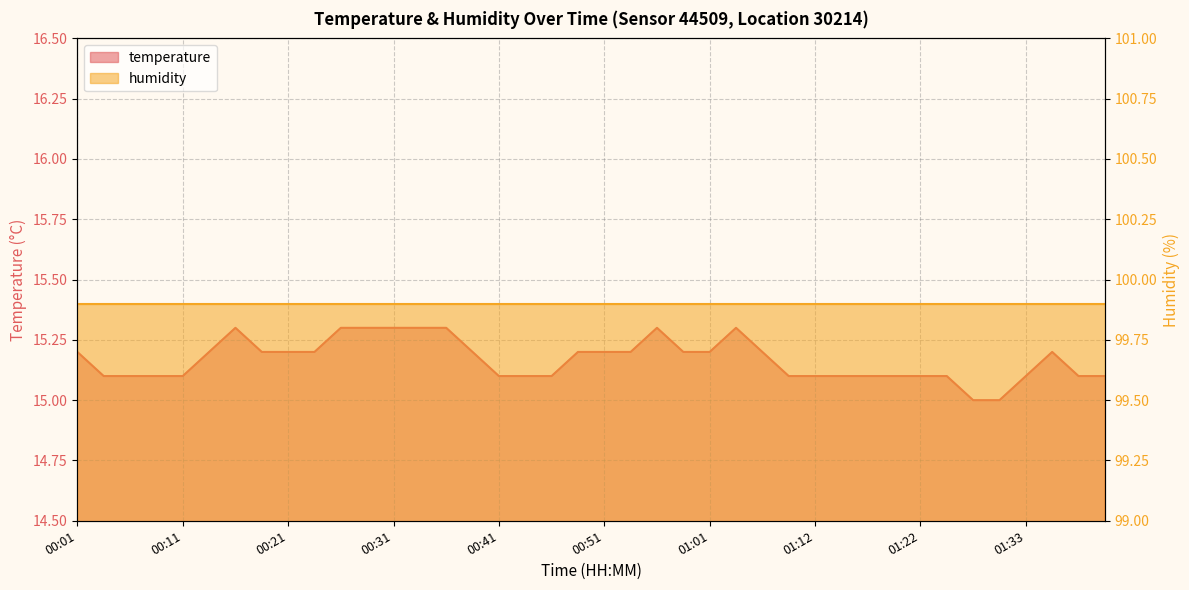

Rank the categories by value from lowest to highest.

01:28, 01:30, 00:04, 00:06, 00:09, 00:11, 00:41, 00:44, 00:46, 01:09, 01:12, 01:14, 01:17, 01:19, 01:22, 01:25, 01:33, 01:38, 01:40, 00:01, 00:14, 00:19, 00:21, 00:24, 00:39, 00:49, 00:51, 00:54, 00:59, 01:01, 01:06, 01:35, 00:16, 00:26, 00:29, 00:31, 00:34, 00:36, 00:56, 01:04